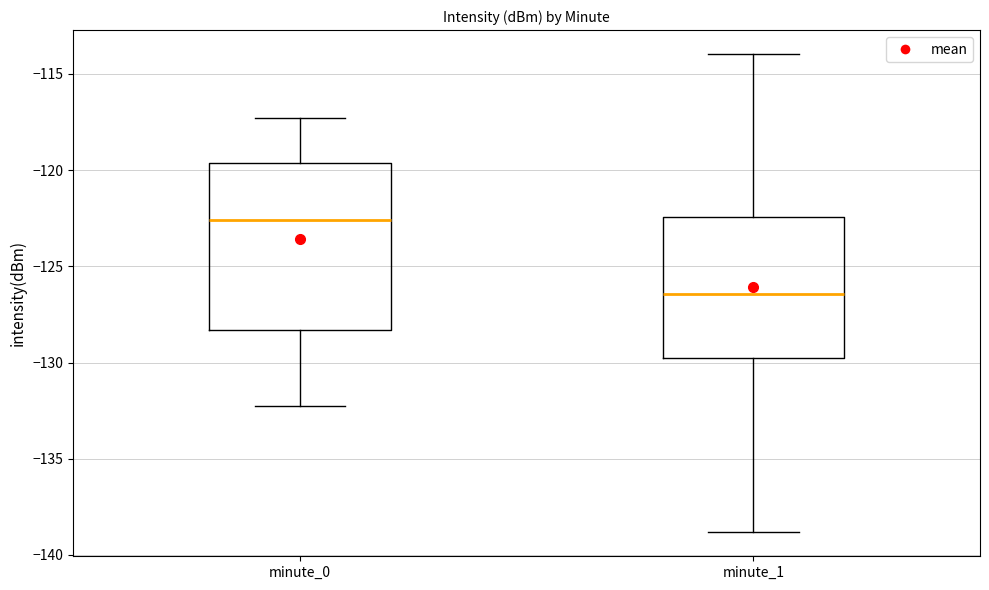

Comparing the boxes themselves (not the whiskers), which one is the tallest?

minute_0